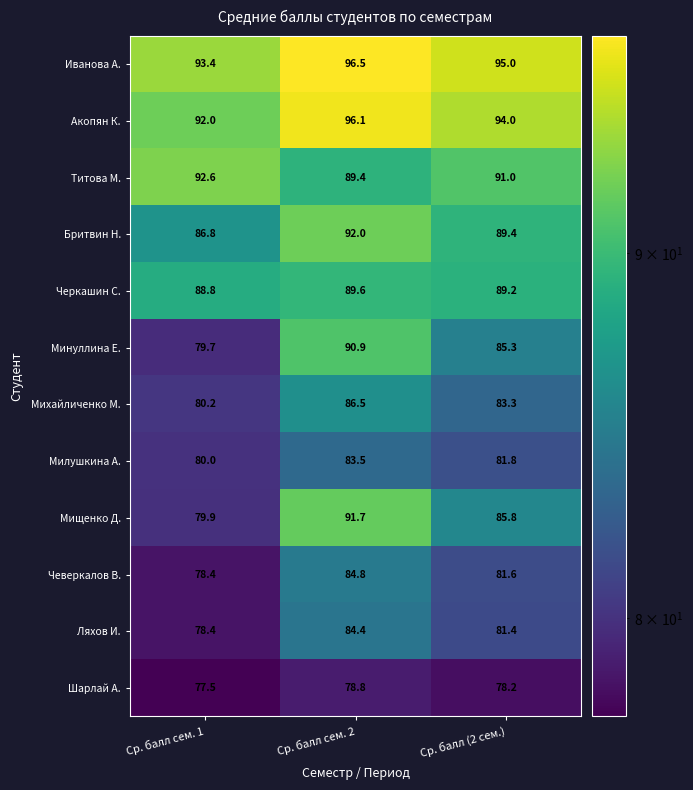

What is the difference between the second highest and minimum values in the Шарлай А. series?

0.7